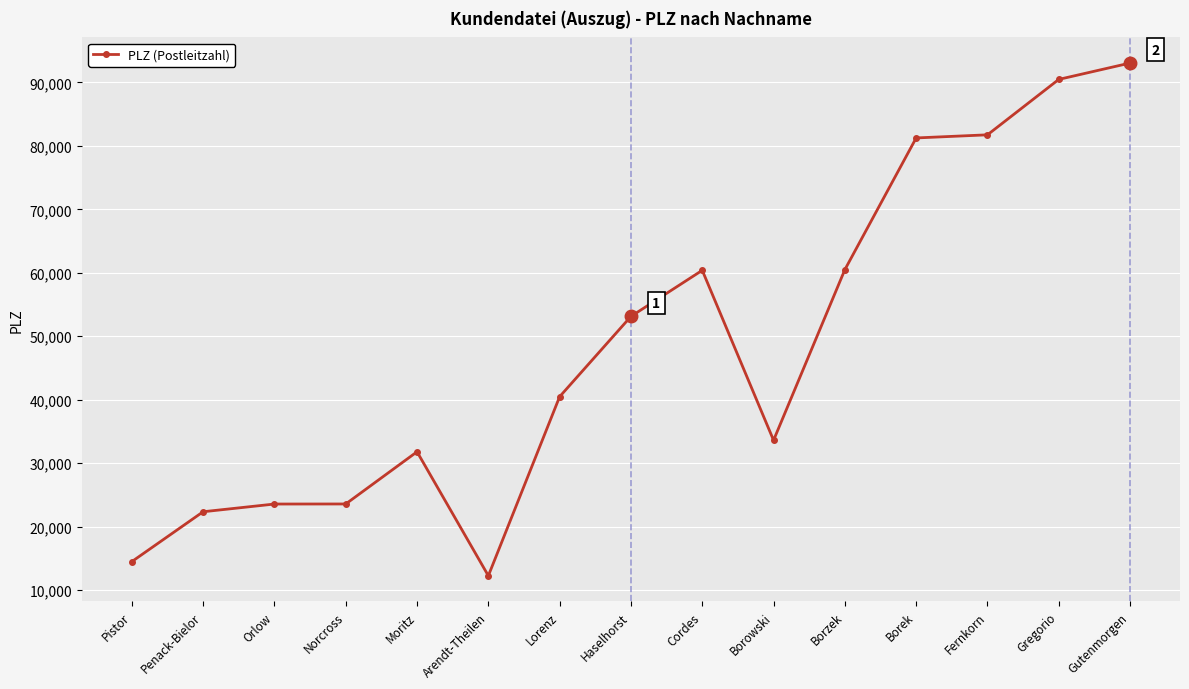

At which category does the chart reach its minimum across all series?

Arendt-Theilen